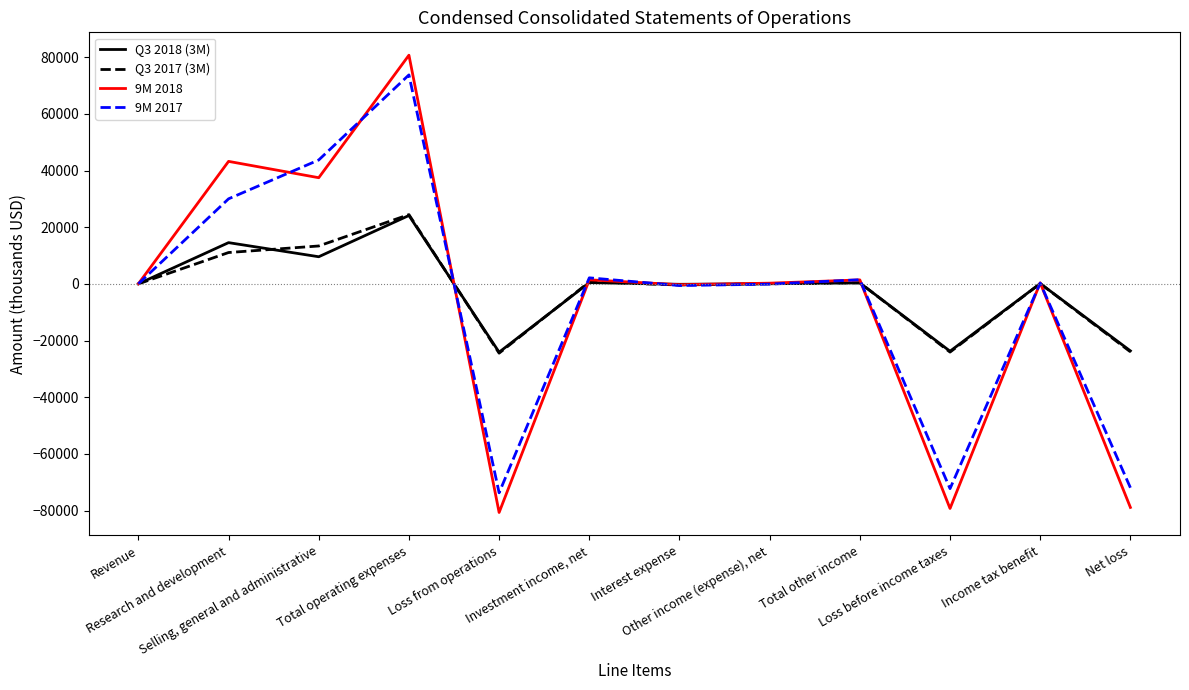

What are all the series names shown in the legend?

Q3 2018 (3M), Q3 2017 (3M), 9M 2018, 9M 2017